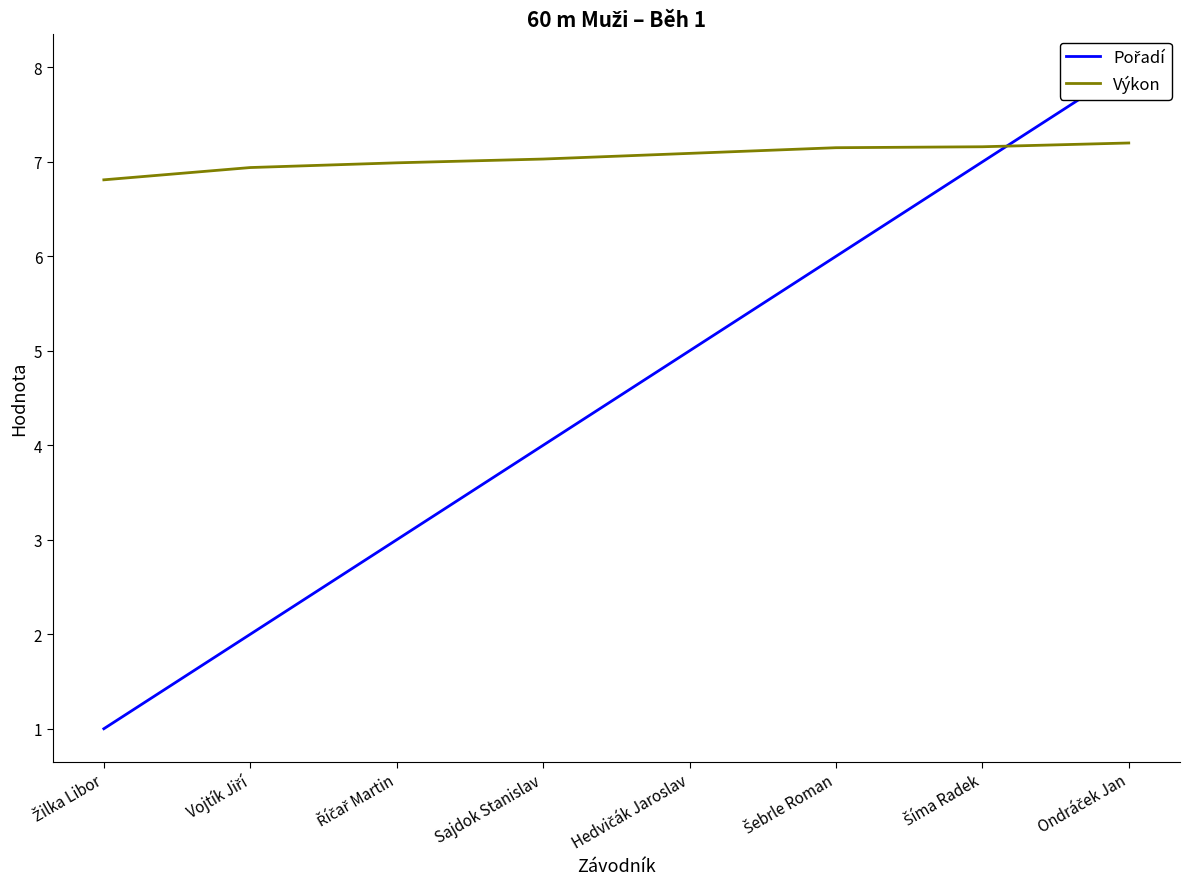

Is this an area chart (filled region under the line)?

No